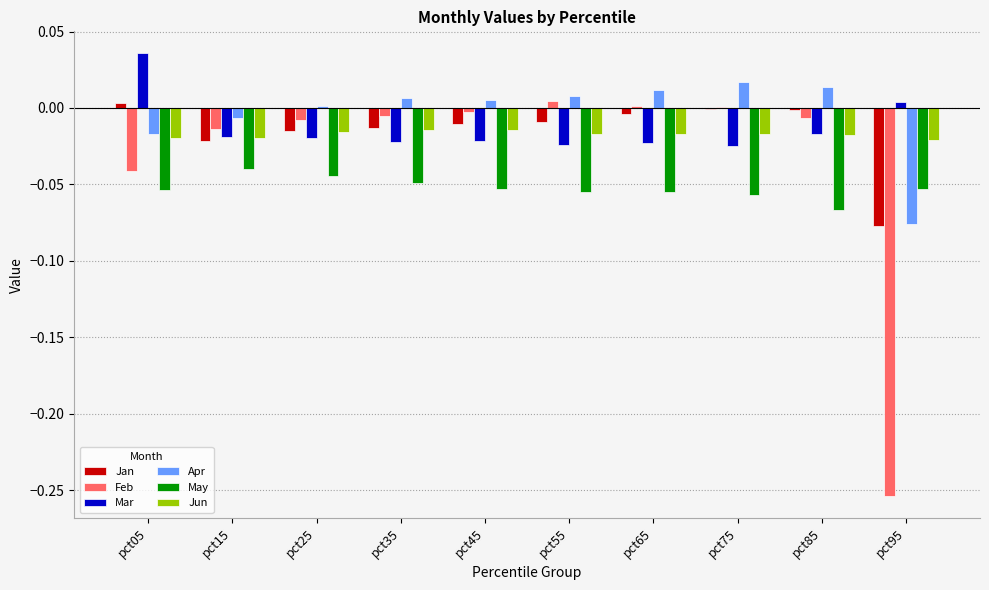

Is the value of Apr at pct15 greater than the value of Mar at pct85?

Yes